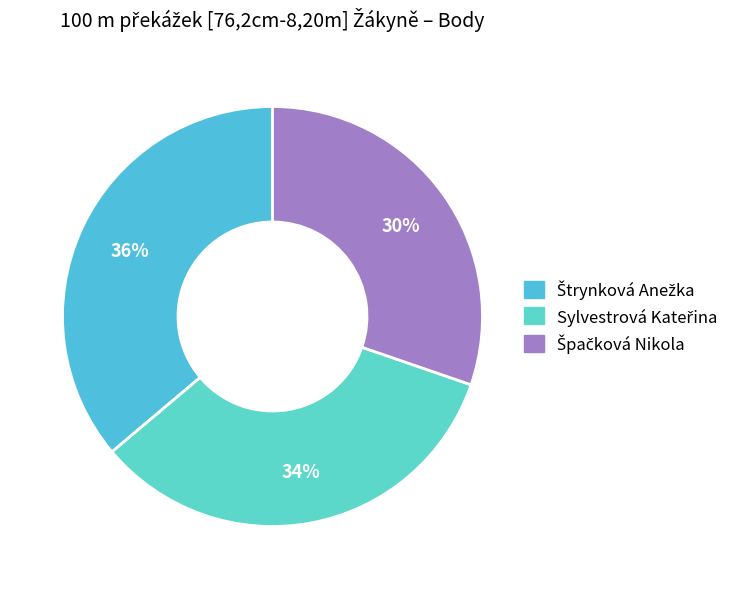

Rank the categories by value from lowest to highest.

Špačková Nikola, Sylvestrová Kateřina, Štrynková Anežka